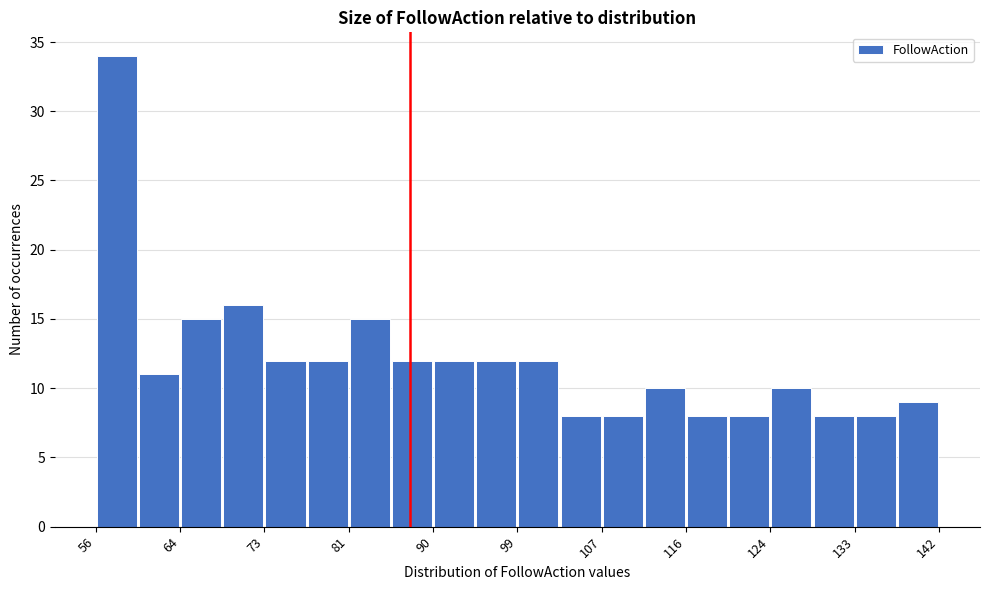

Reading left to right, list every bar in this chart as the range it spans on the x-axis followed by its height. Neither the bar edges nor the heights are printed on the chart, so give them approximately, as read against the axes.

56.0 to 60.3: 34
60.3 to 64.6: 11
64.6 to 68.9: 15
68.9 to 73.2: 16
73.2 to 77.5: 12
77.5 to 81.8: 12
81.8 to 86.1: 15
86.1 to 90.4: 12
90.4 to 94.7: 12
94.7 to 99.0: 12
99.0 to 103.3: 12
103.3 to 107.6: 8
107.6 to 111.9: 8
111.9 to 116.2: 10
116.2 to 120.5: 8
120.5 to 124.8: 8
124.8 to 129.1: 10
129.1 to 133.4: 8
133.4 to 137.7: 8
137.7 to 142.0: 9